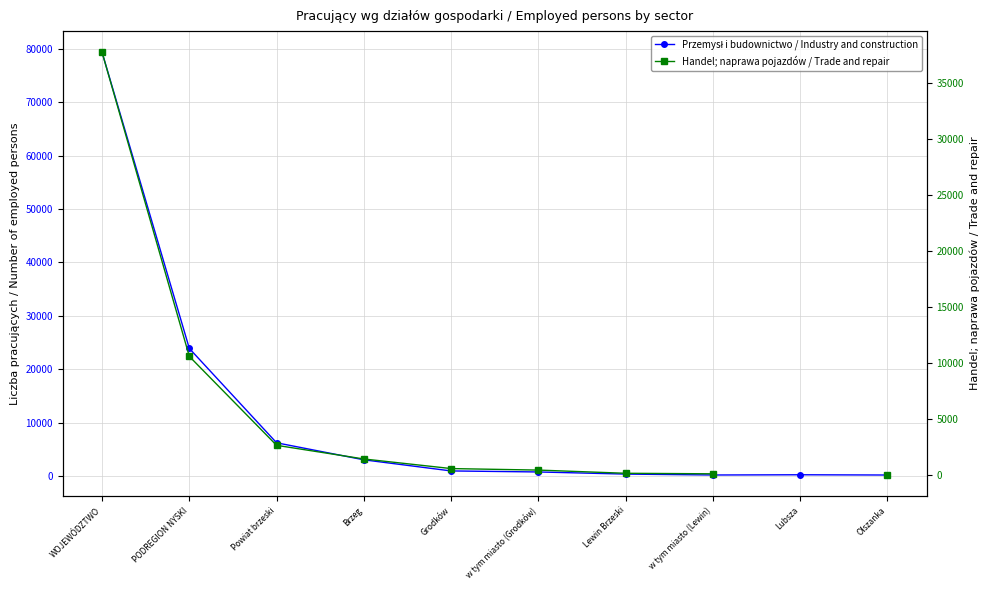

The Handel; naprawa pojazdów / Trade and repair series shows 17006.9 at PODREGION NYSKI. True or false?

False